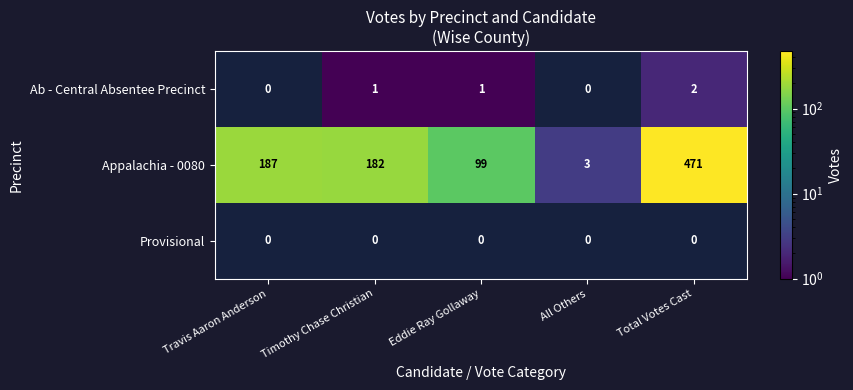

How many data points in Appalachia - 0080 are less than 182?

2